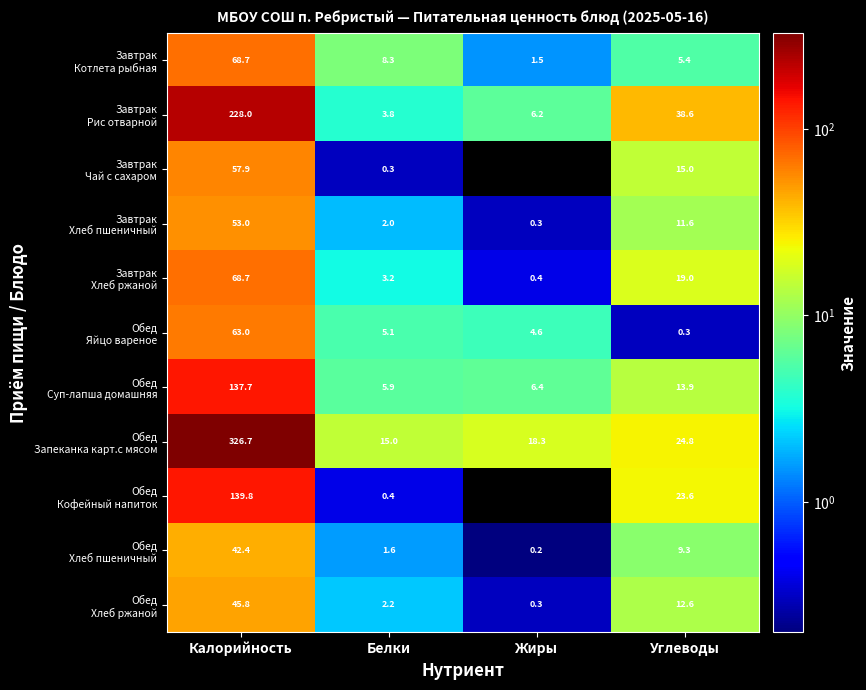

What is the total value across all series at Углеводы?

174.1